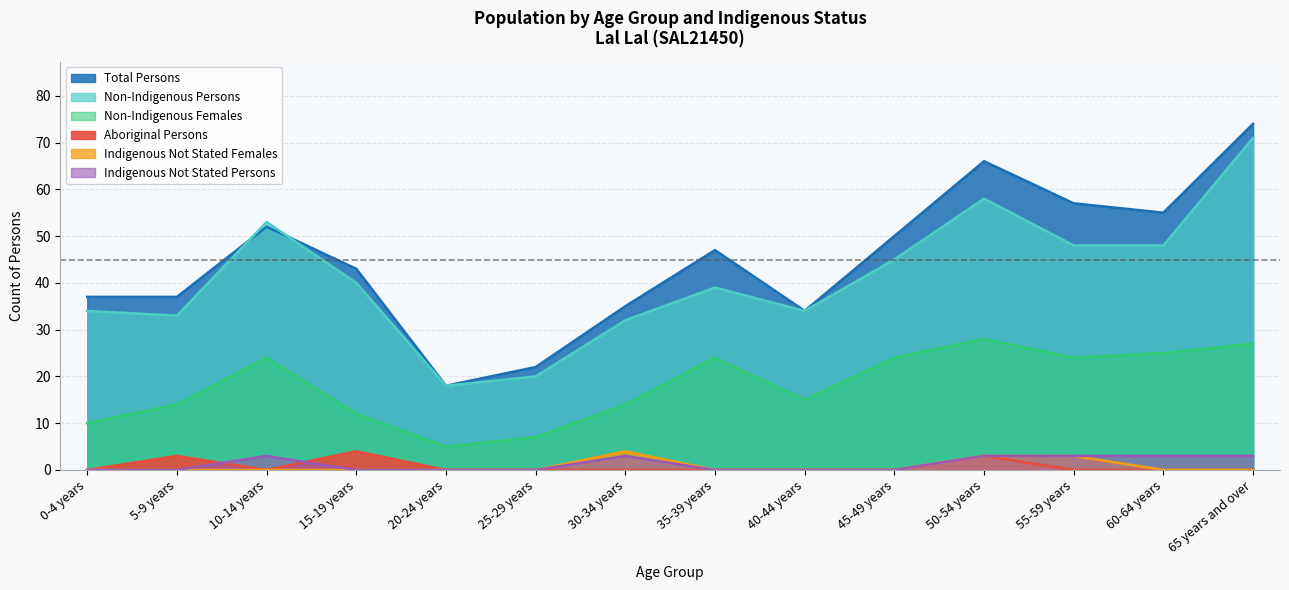

Reading right to left, extract all data points from this chart.

Total Persons: 65 years and over=74	60-64 years=55	55-59 years=57	50-54 years=66	45-49 years=50	40-44 years=34	35-39 years=47	30-34 years=35	25-29 years=22	20-24 years=18	15-19 years=43	10-14 years=52	5-9 years=37	0-4 years=37
Non-Indigenous Persons: 65 years and over=71	60-64 years=48	55-59 years=48	50-54 years=58	45-49 years=45	40-44 years=34	35-39 years=39	30-34 years=32	25-29 years=20	20-24 years=18	15-19 years=40	10-14 years=53	5-9 years=33	0-4 years=34
Non-Indigenous Females: 65 years and over=27	60-64 years=25	55-59 years=24	50-54 years=28	45-49 years=24	40-44 years=15	35-39 years=24	30-34 years=14	25-29 years=7	20-24 years=5	15-19 years=12	10-14 years=24	5-9 years=14	0-4 years=10
Aboriginal Persons: 65 years and over=0	60-64 years=0	55-59 years=0	50-54 years=3	45-49 years=0	40-44 years=0	35-39 years=0	30-34 years=0	25-29 years=0	20-24 years=0	15-19 years=4	10-14 years=0	5-9 years=3	0-4 years=0
Indigenous Not Stated Females: 65 years and over=0	60-64 years=0	55-59 years=3	50-54 years=3	45-49 years=0	40-44 years=0	35-39 years=0	30-34 years=4	25-29 years=0	20-24 years=0	15-19 years=0	10-14 years=0	5-9 years=0	0-4 years=0
Indigenous Not Stated Persons: 65 years and over=3	60-64 years=3	55-59 years=3	50-54 years=3	45-49 years=0	40-44 years=0	35-39 years=0	30-34 years=3	25-29 years=0	20-24 years=0	15-19 years=0	10-14 years=3	5-9 years=0	0-4 years=0